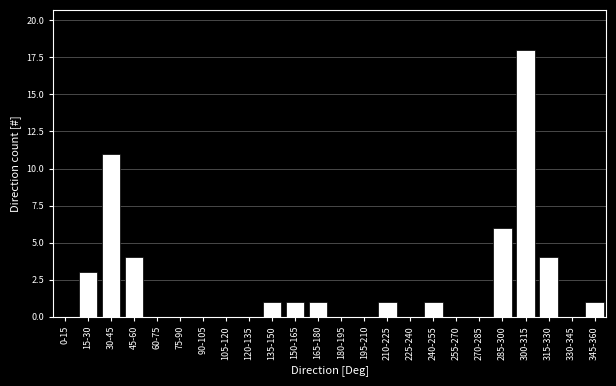

Is it true that the value at 165-180 is 1?

True